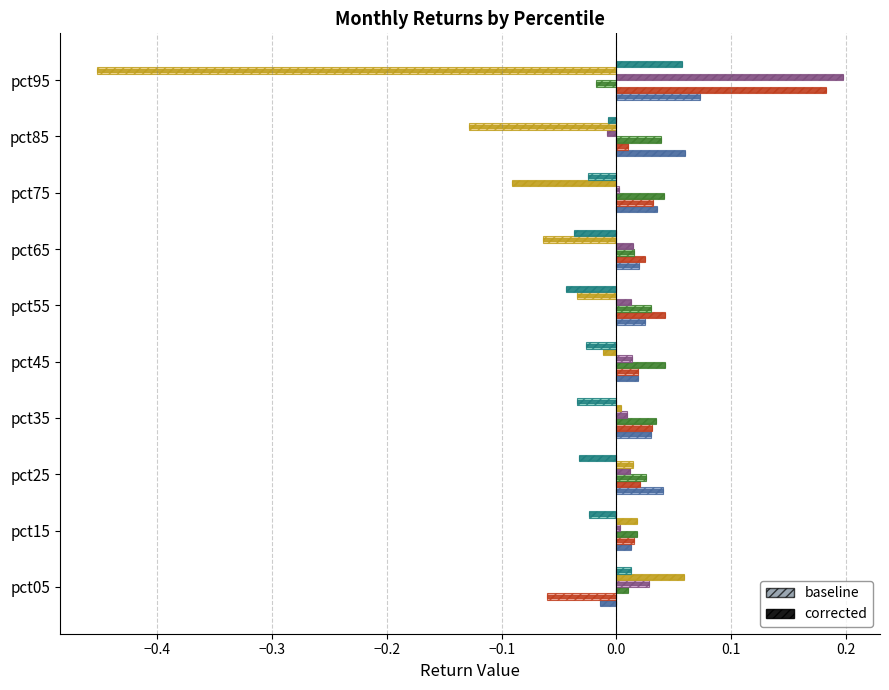

How many data points does each series have?

10